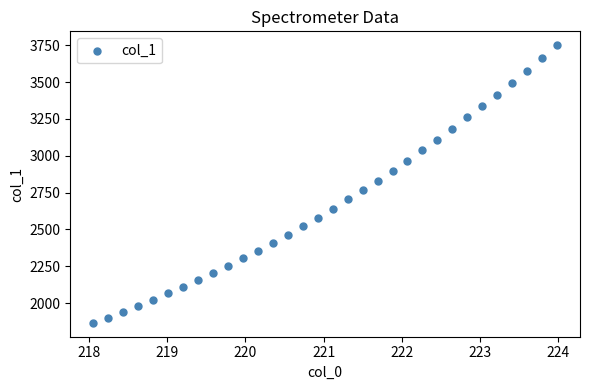

What is the range of Y values (max minus min)?

1883.1